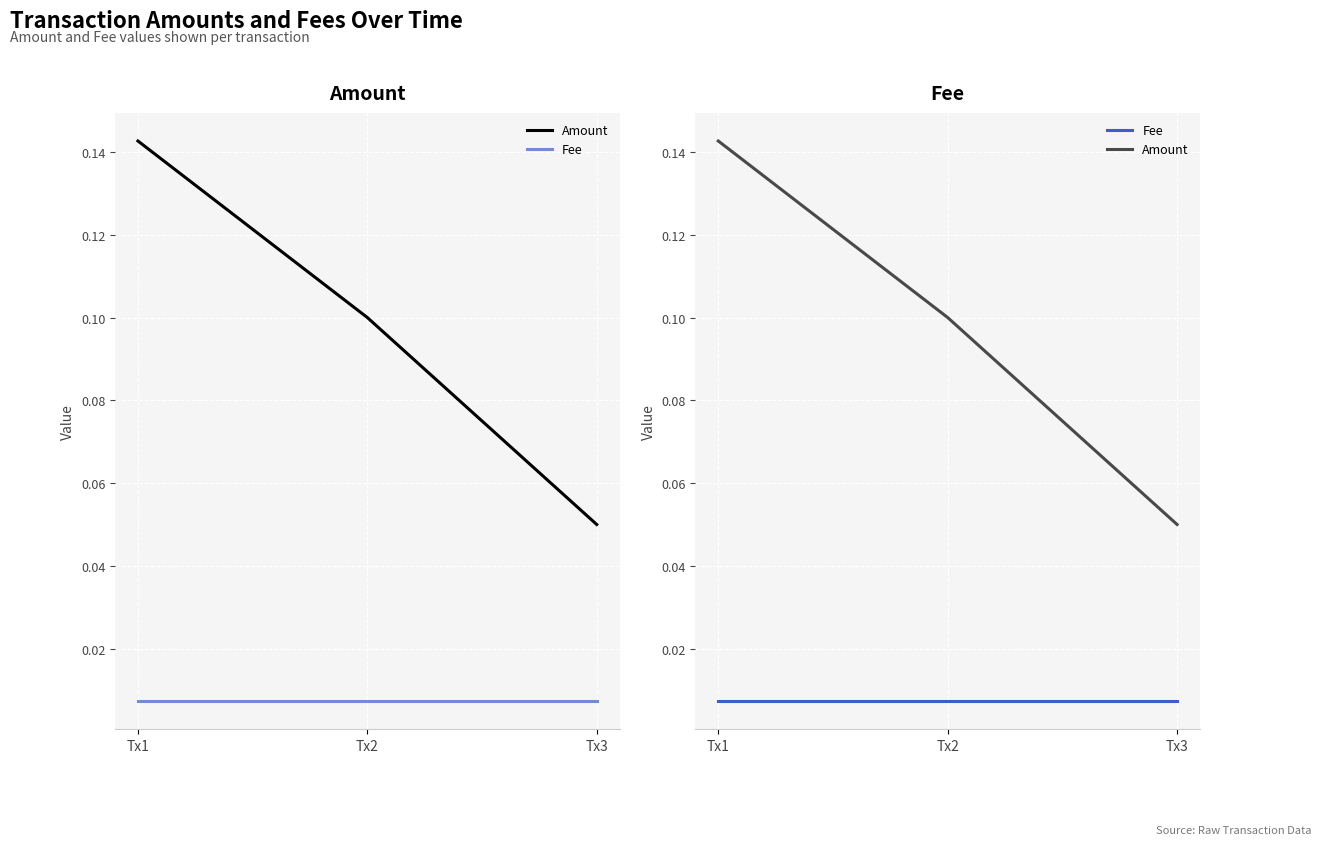

At which category is the sum across all series the highest?

Tx1